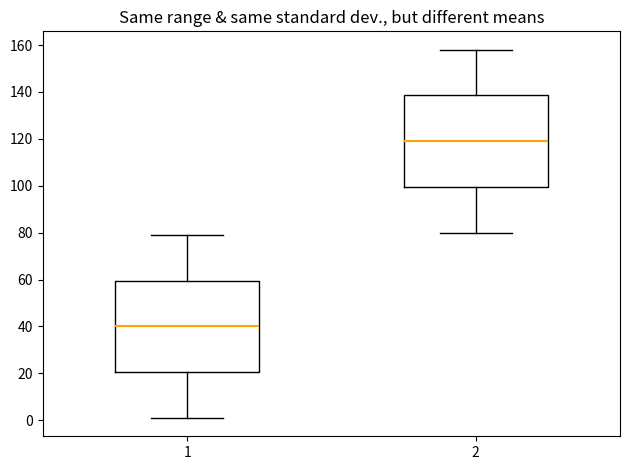

Where is the upper edge of the box at x = 2 on the y-axis? The values are not printed on the chart, so give them approximately, as read against the axis.

138